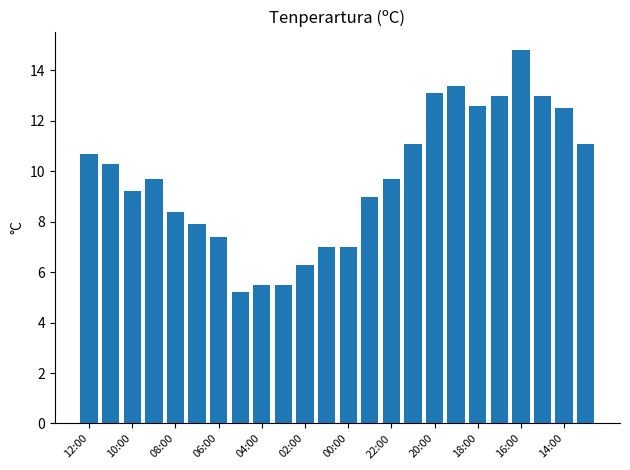

Reading right to left, transcribe all the data shown in this chart.

11.1	12.5	13.0	14.8	13.0	12.6	13.4	13.1	11.1	9.7	9.0	7.0	7.0	6.3	5.5	5.5	5.2	7.4	7.9	8.4	9.7	9.2	10.3	10.7